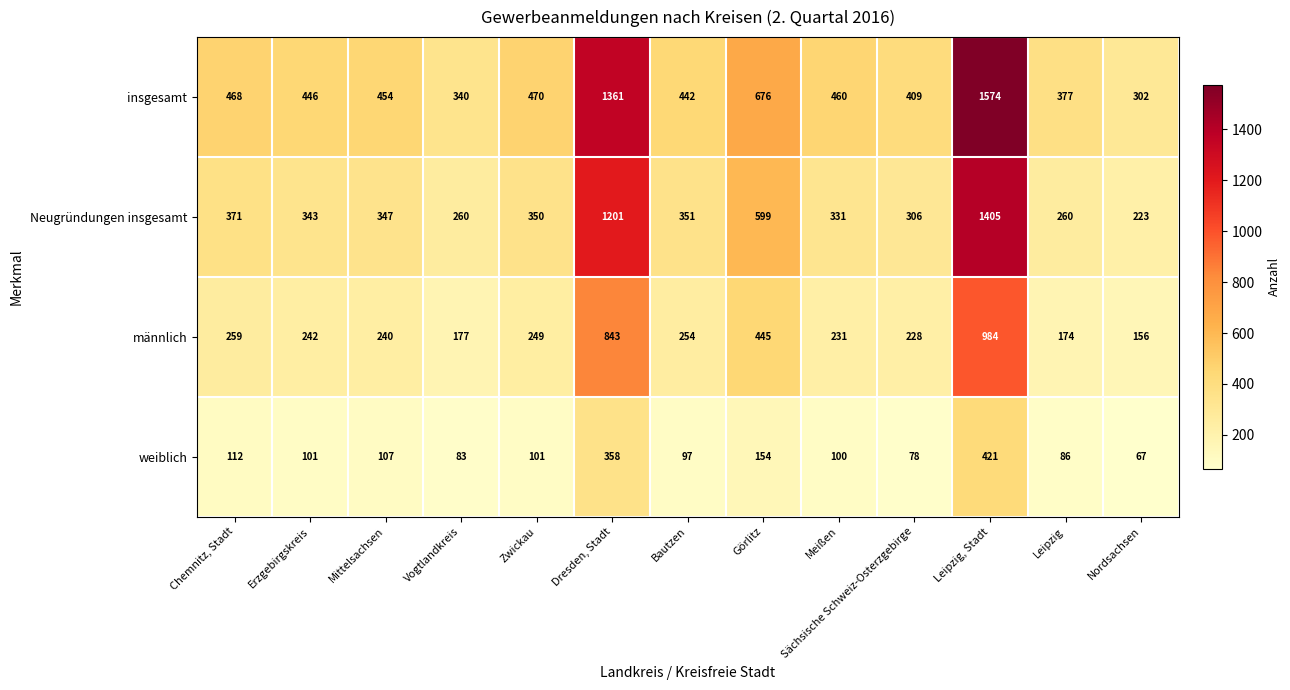

What is the total value across all series at Meißen?

1122